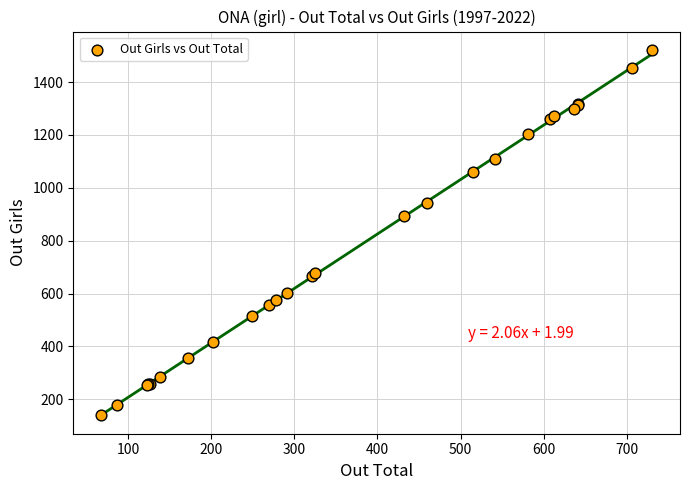

What Y value in the scatter plot is closest to 830?

892